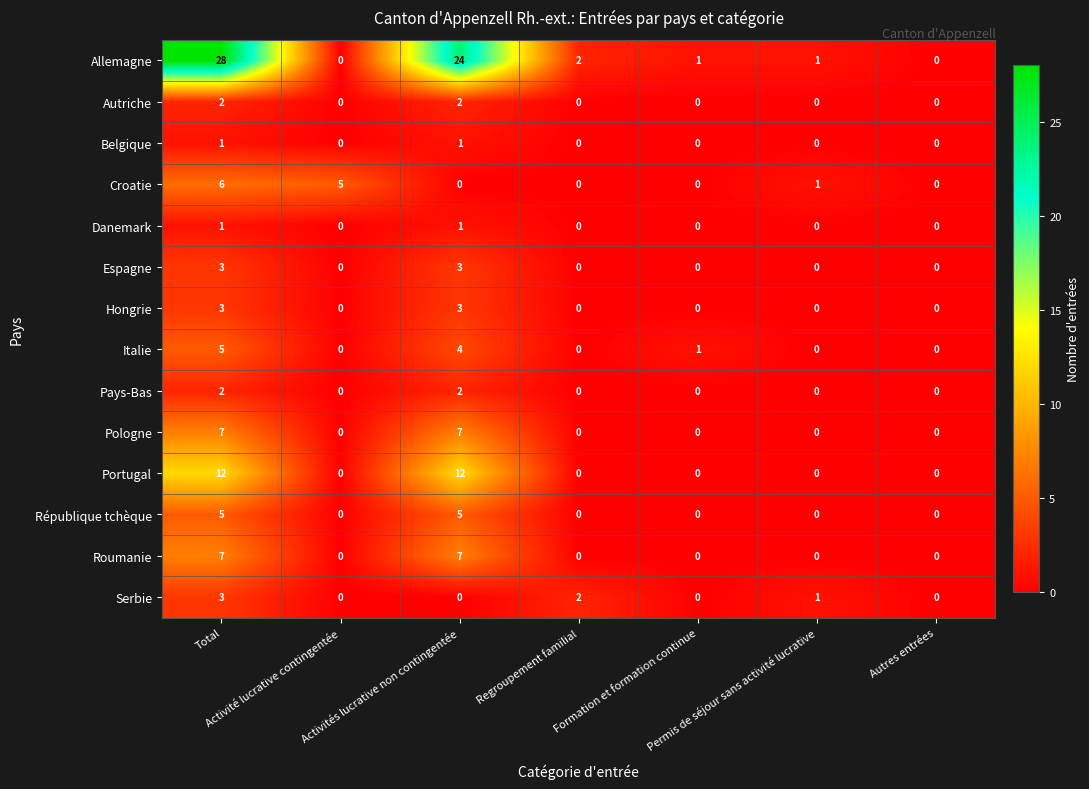

What is the difference between the maximum and minimum values in the Portugal series?

12